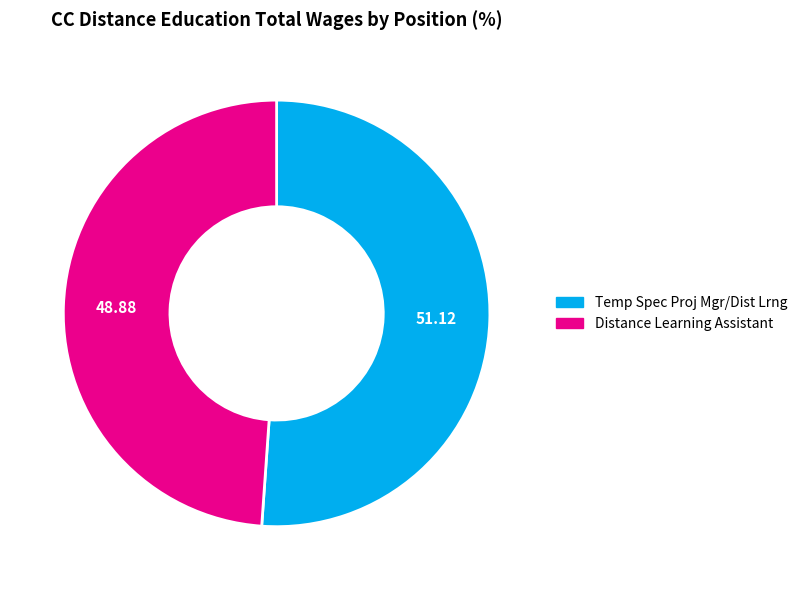

Is the sum of Temp Spec Proj Mgr/Dist Lrng and Distance Learning Assistant greater than half?

Yes